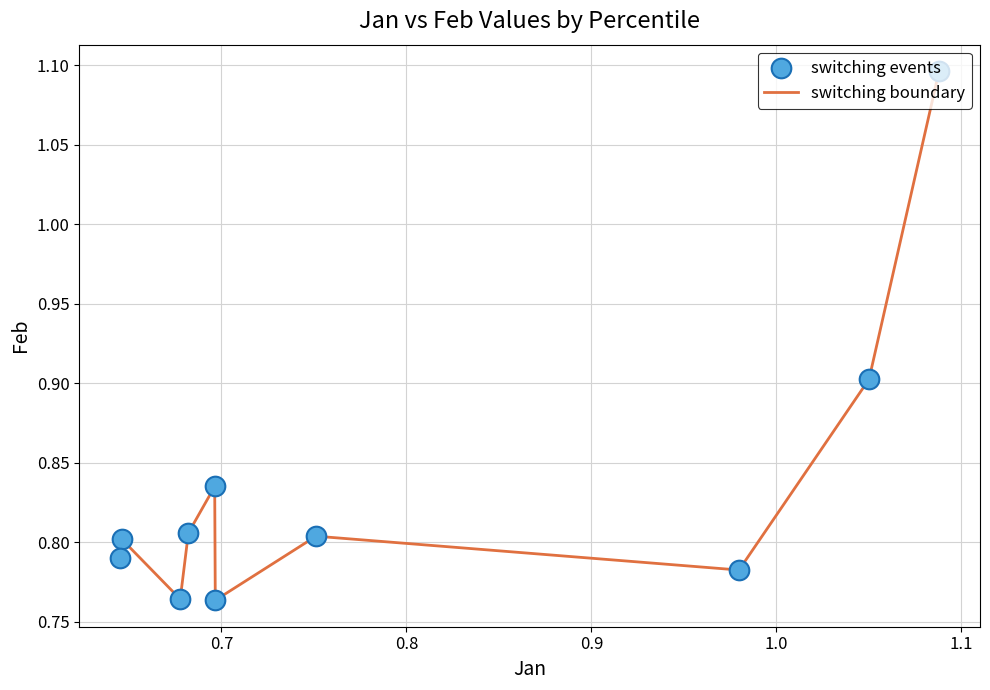

What is the difference between the maximum and minimum values?

0.3